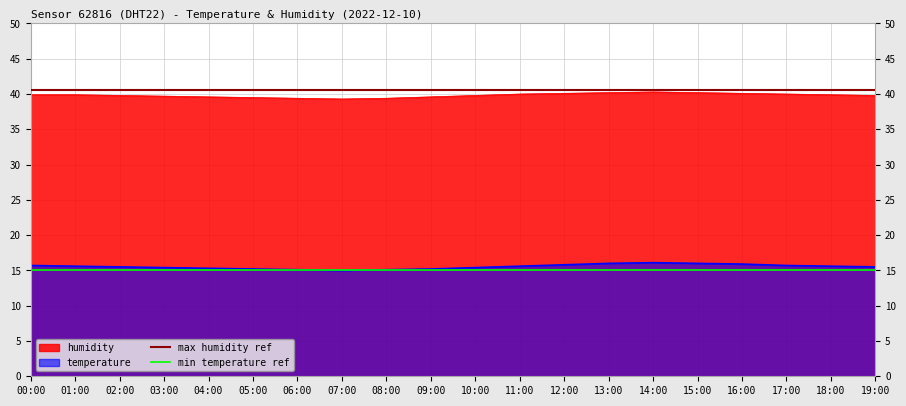

The temperature series shows 15.6 at 11:00. True or false?

True